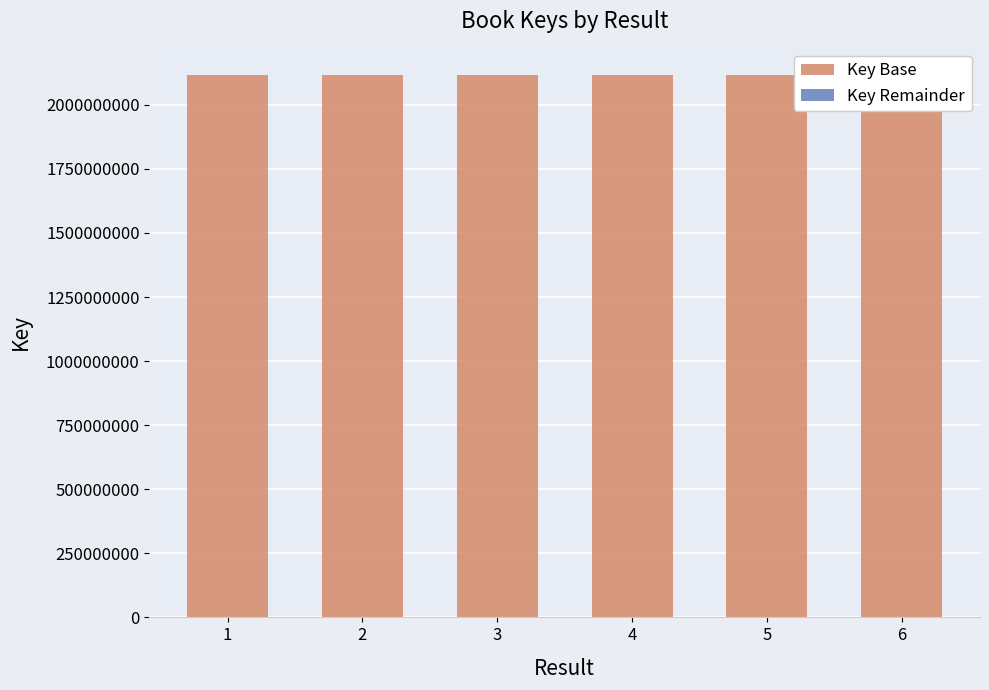

What is the difference between the Key Remainder values at 4 and 5?

23396